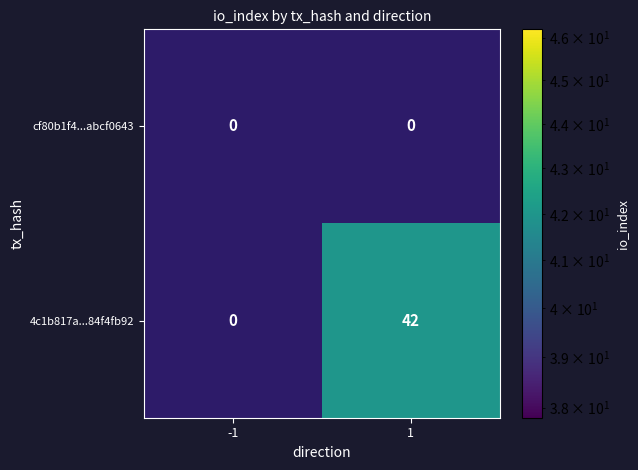

Which label corresponds to the largest value in the chart?

1